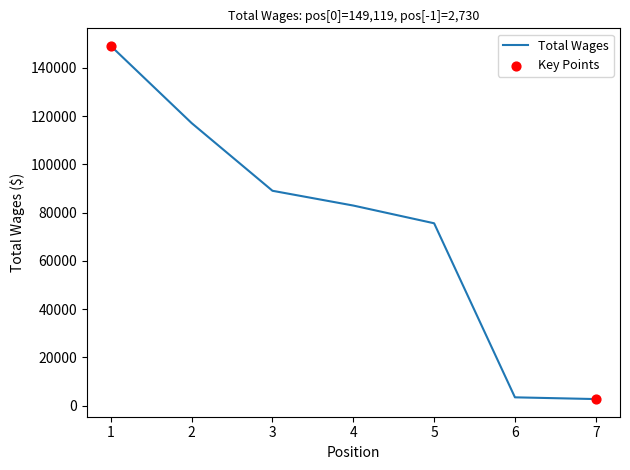

Approximately how many times larger is the value at 3 compared to 4?

1.1